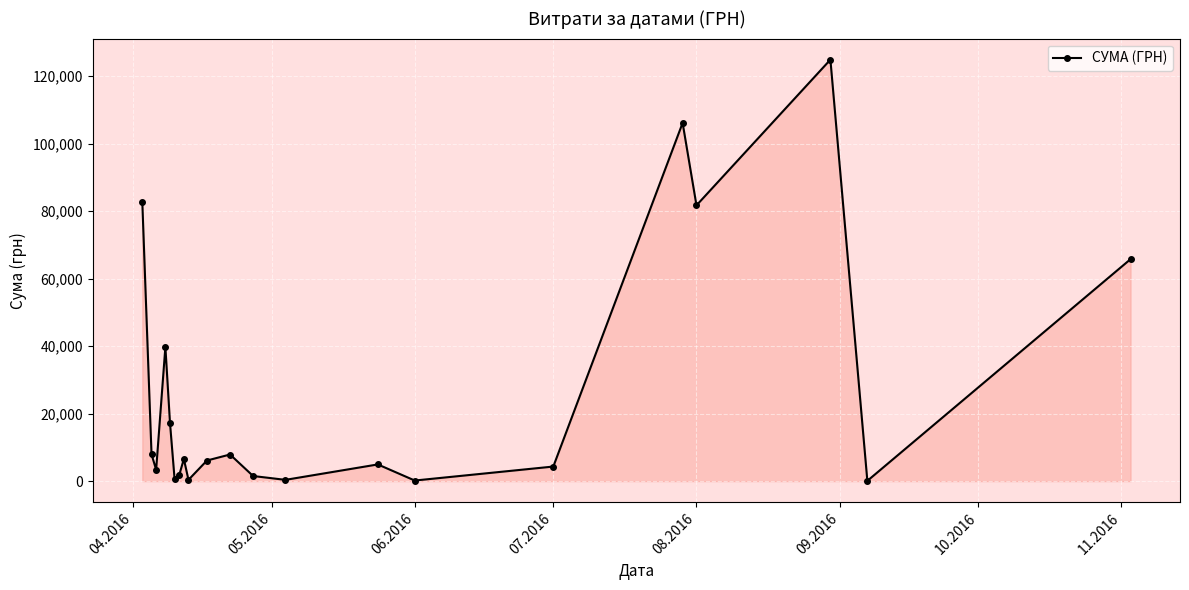

What is the maximum value shown in the chart?

124904.8